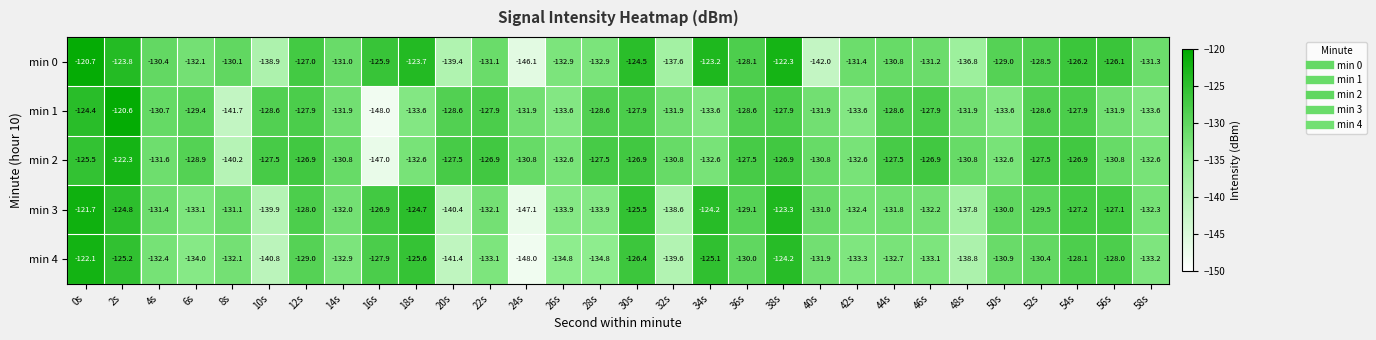

The value of min 1 at 12s is -206.1. True or false?

False